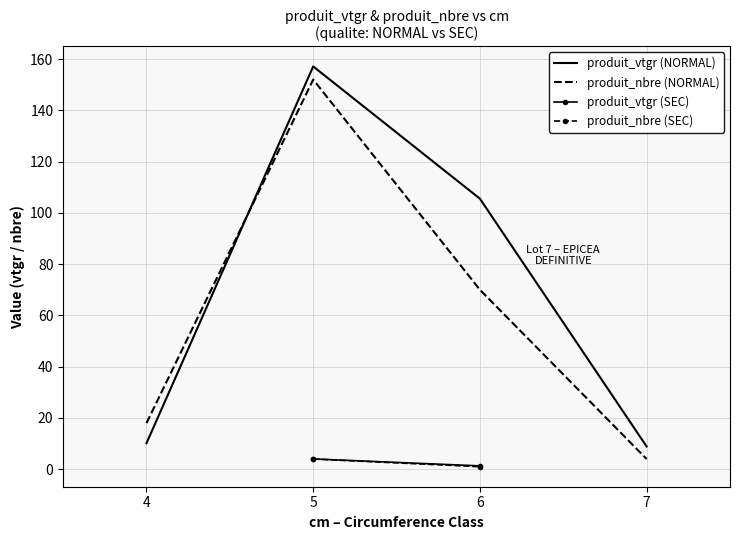

The value of produit_vtgr (NORMAL) at 5 is 157.1. True or false?

True